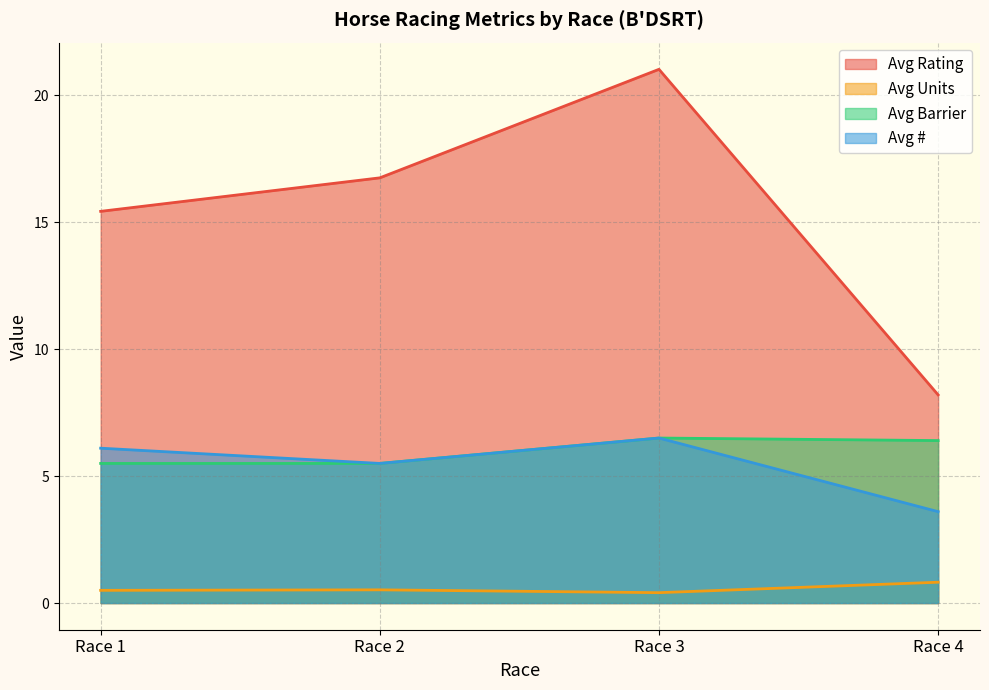

What is the value of the Avg Units point at the 1st from the left?

0.4